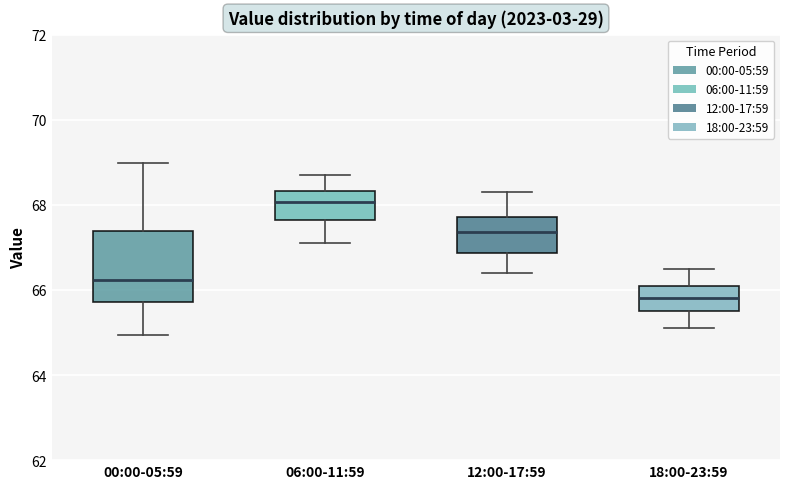

Which box is the tallest, from its lower edge to its upper edge?

00:00-05:59